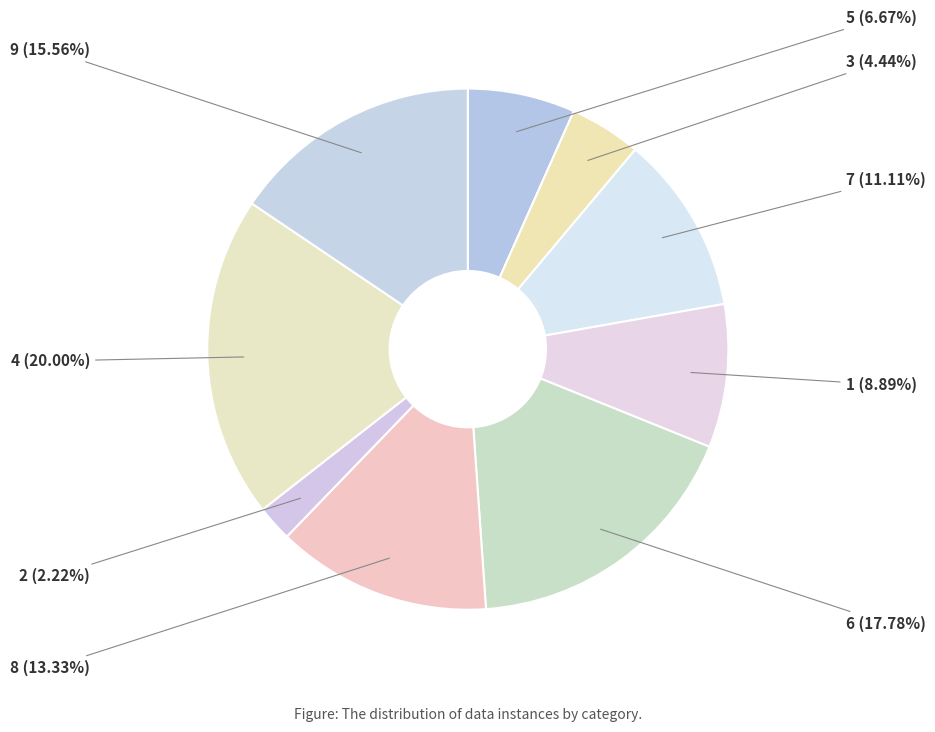

What is the smallest slice in the pie chart?

2